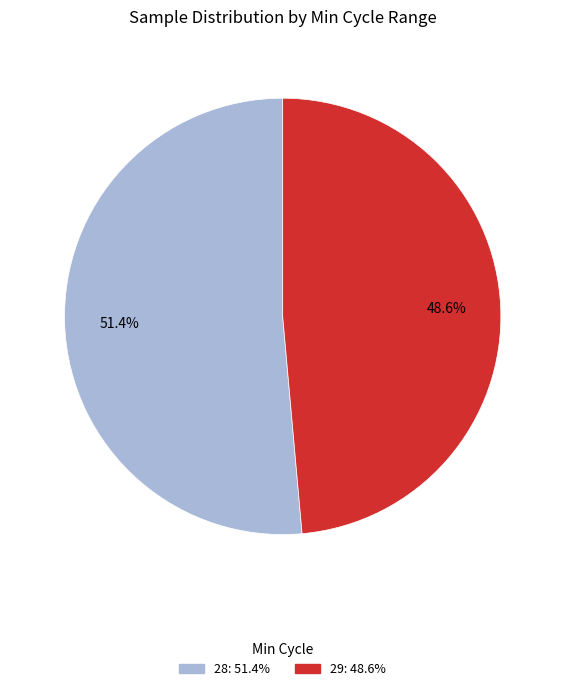

How many slices are in this pie chart?

2